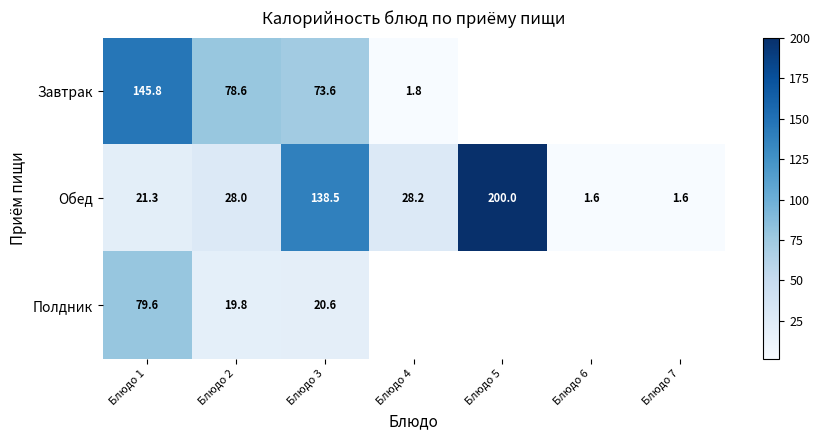

Is it true that Полдник equals 19.8 at Блюдо 2?

True